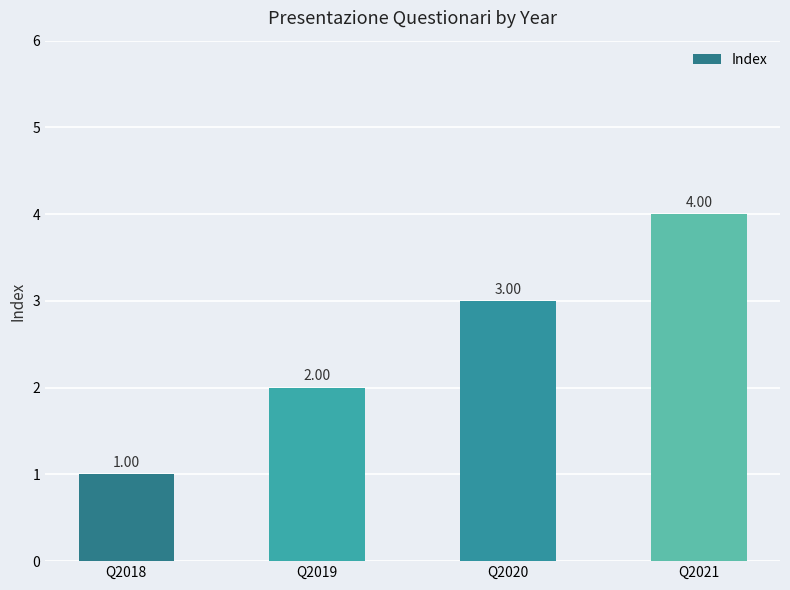

What is the change in value from Q2020 to Q2021?

+1